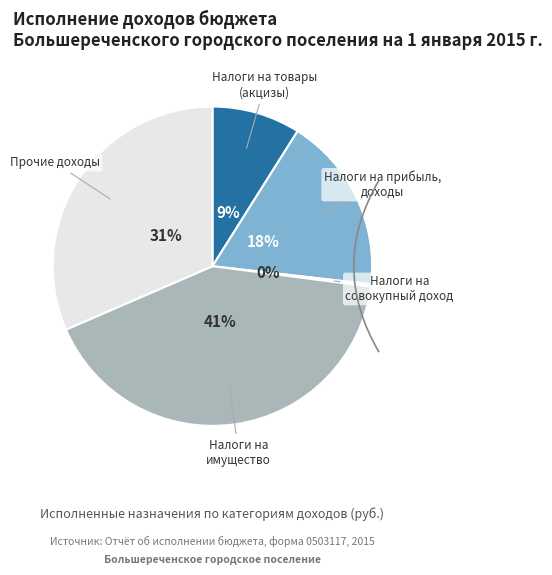

To the nearest percent, what percentage of the pie is Прочие доходы?

31%